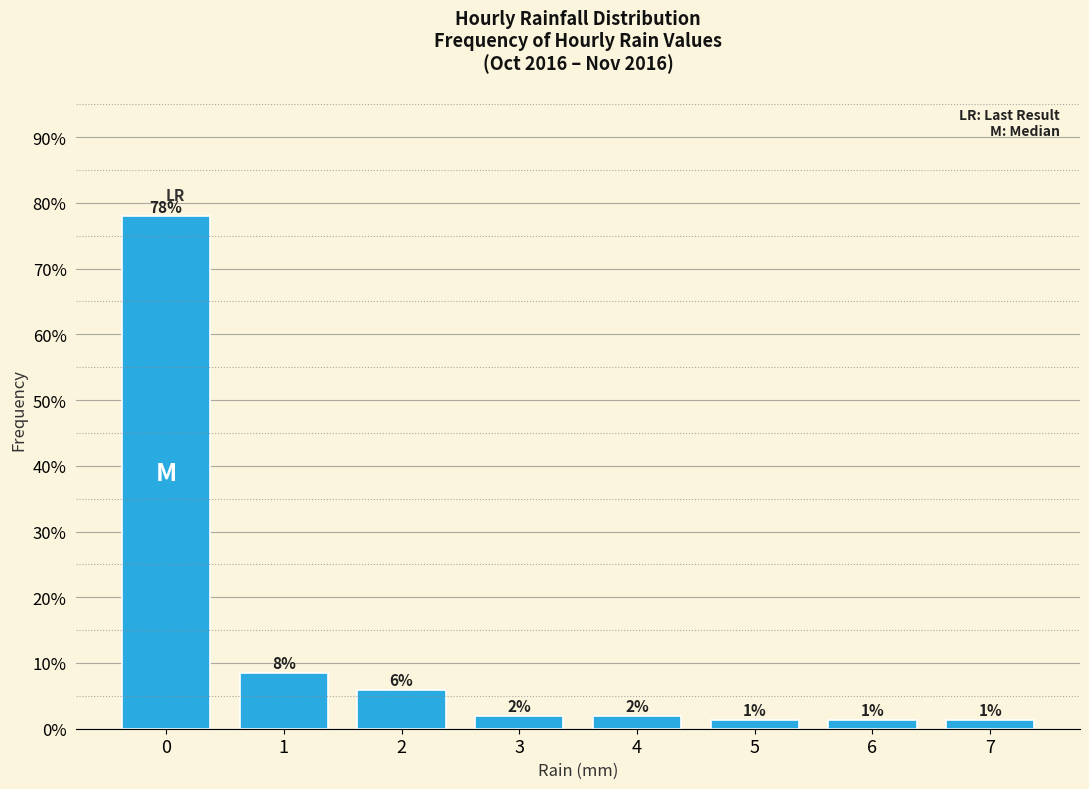

How many bars are there in total?

8